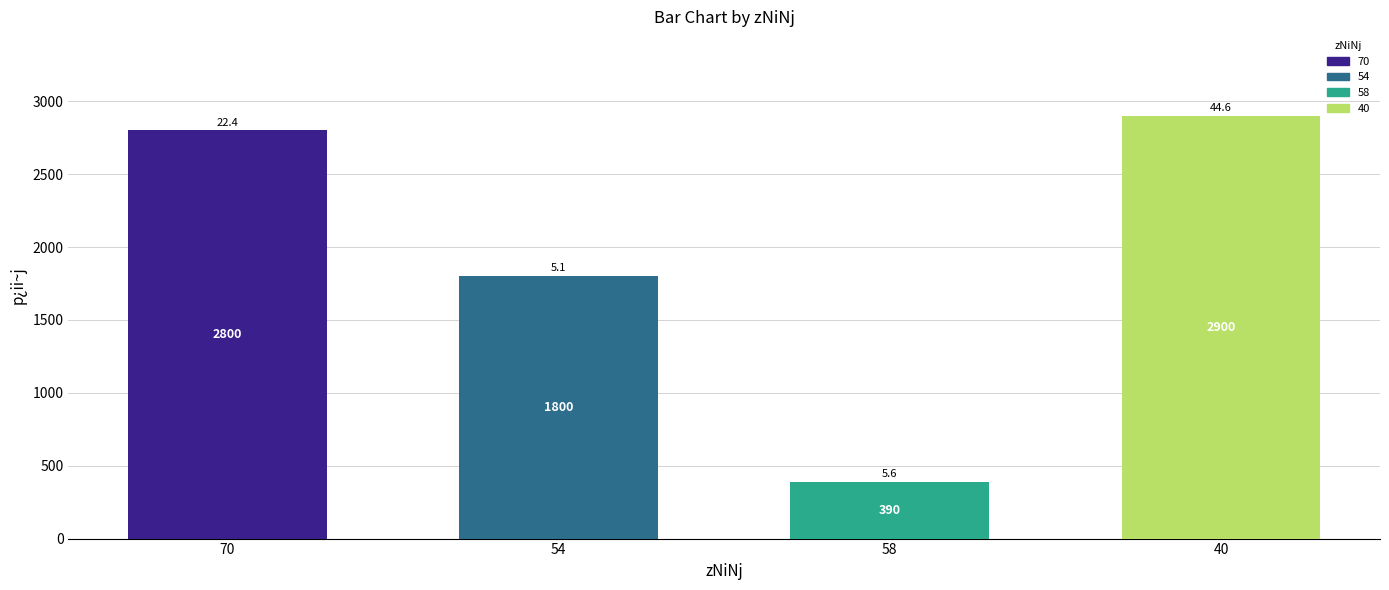

At which category does the chart reach its minimum across all series?

58